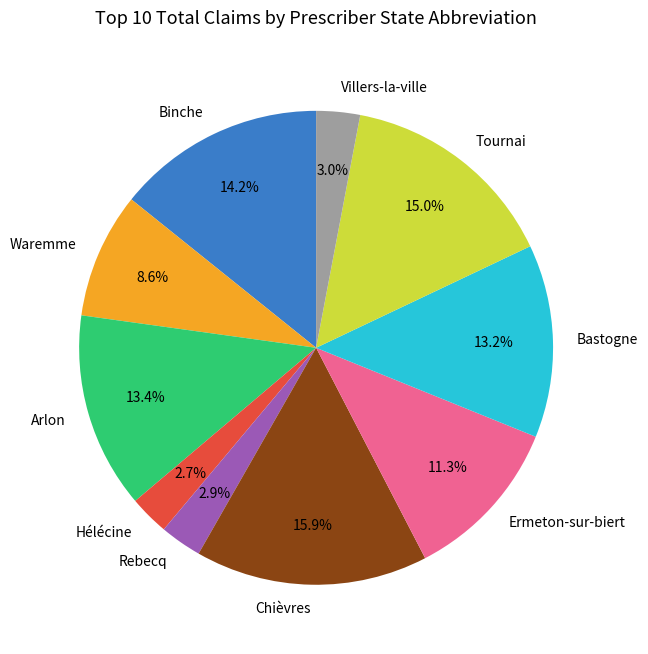

To the nearest percent, what percentage of the pie is Chièvres?

16%